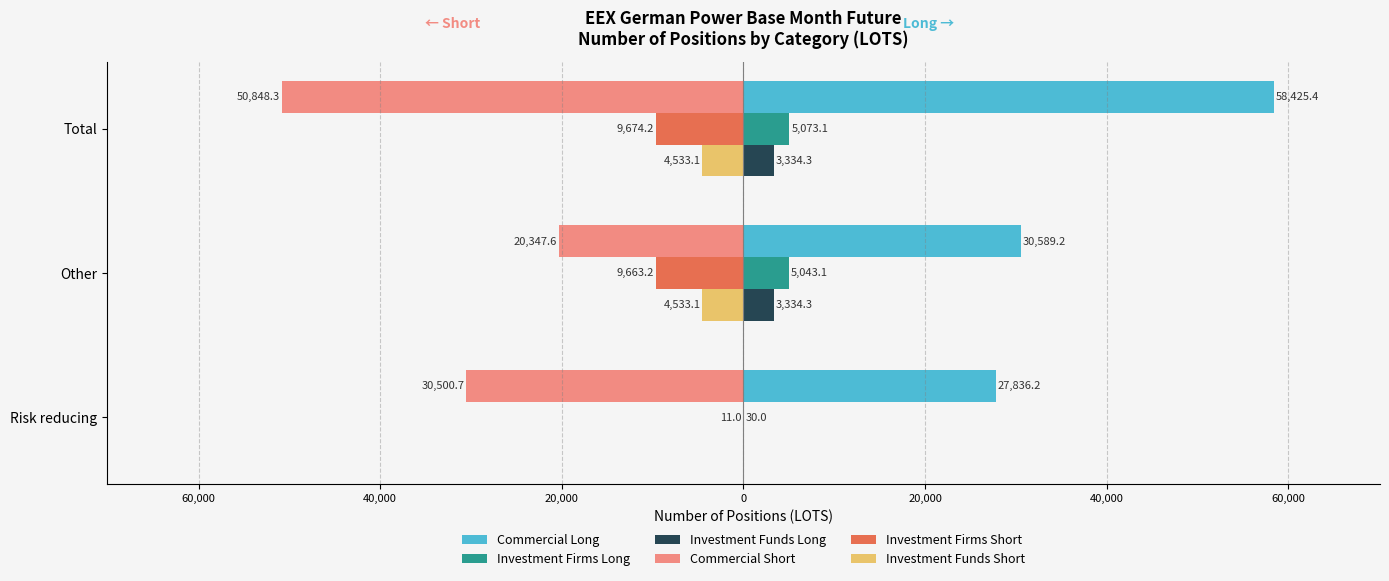

What are all the series names shown in the legend?

Commercial Long, Investment Firms Long, Investment Funds Long, Commercial Short, Investment Firms Short, Investment Funds Short